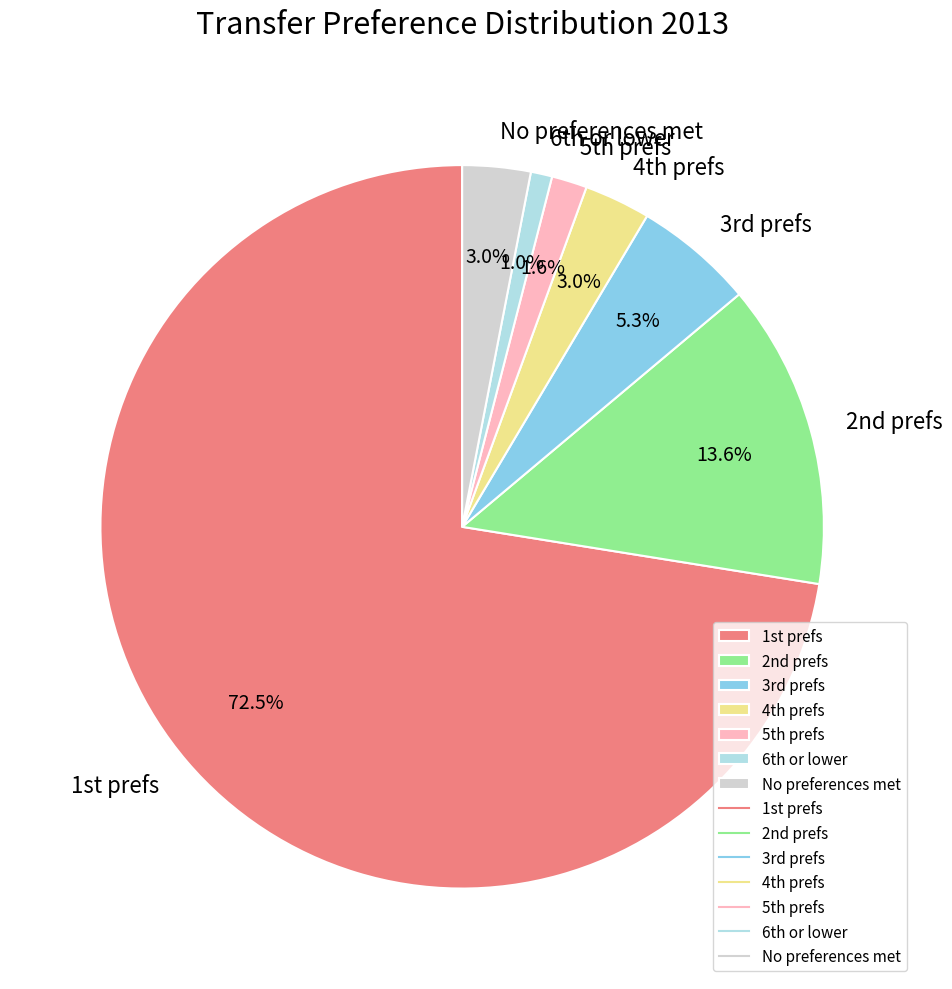

Which category accounts for the majority?

1st prefs